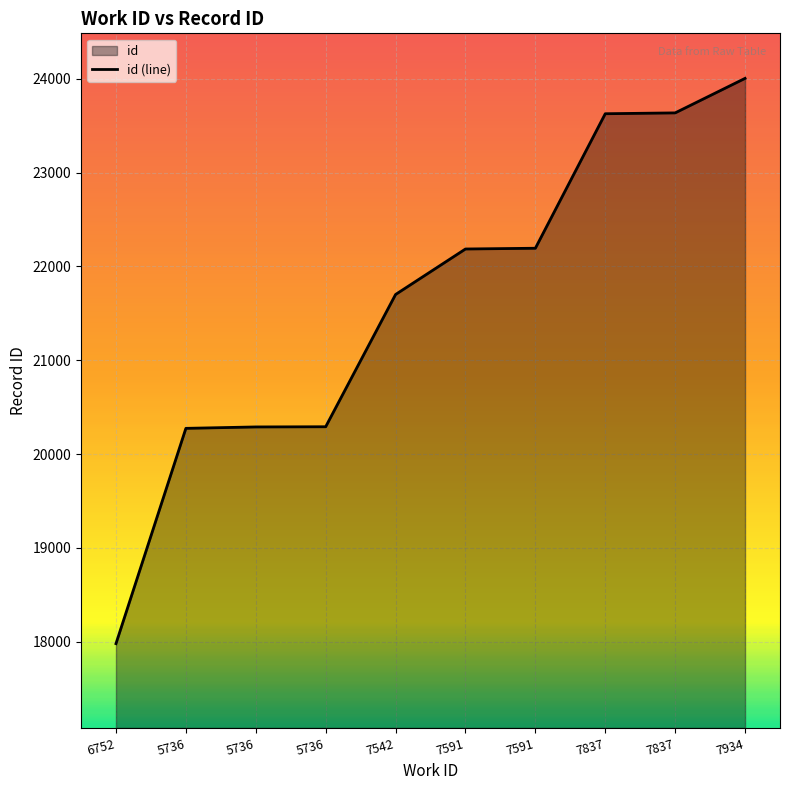

Reading left to right, transcribe all the data shown in this chart.

17979	20274	20289	20291	21701	22186	22194	23628	23637	24005